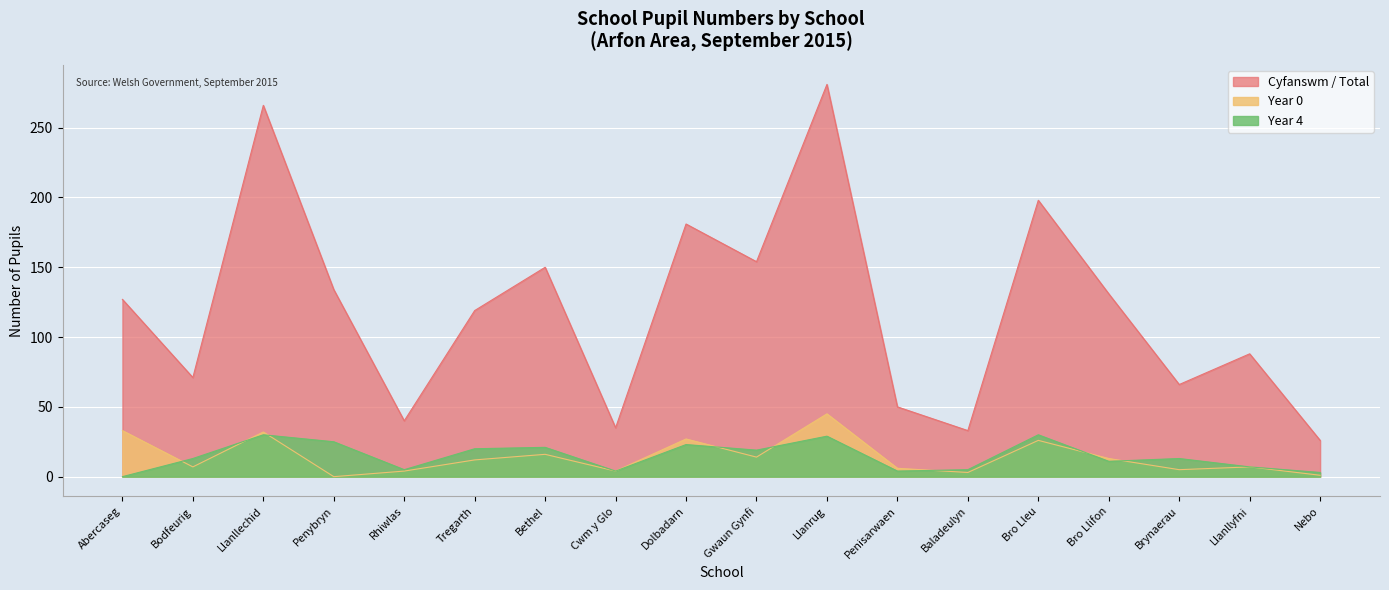

At Penisarwaen, list the series in order from largest to smallest.

Cyfanswm / Total, Year 0, Year 4